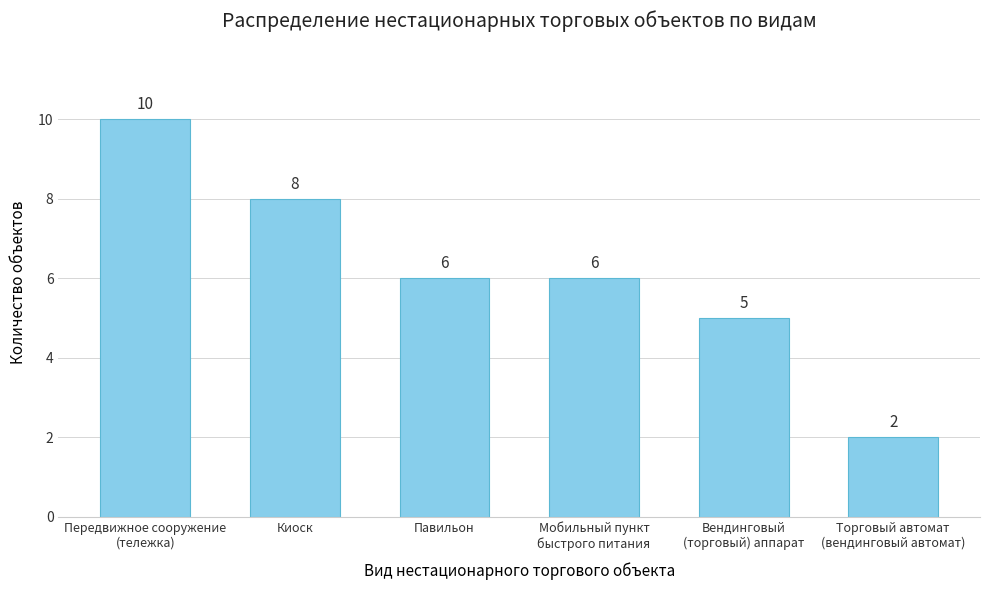

What is the difference between the second highest and second lowest values?

3